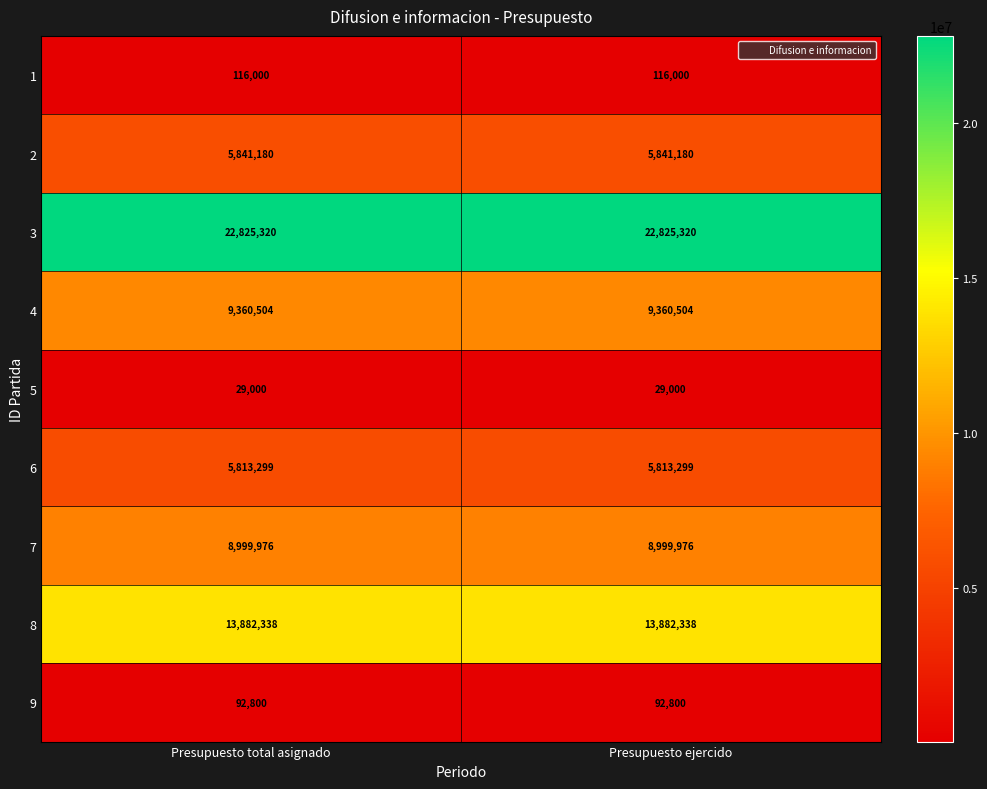

Count the number of data series in this chart.

9